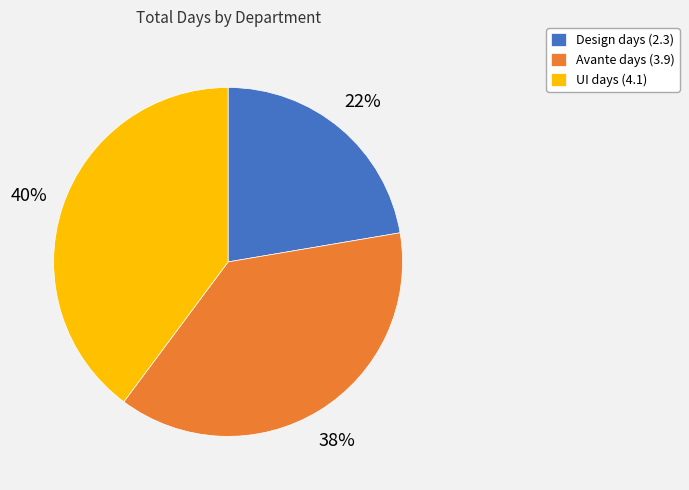

To the nearest percent, what percentage of the pie is UI?

40%